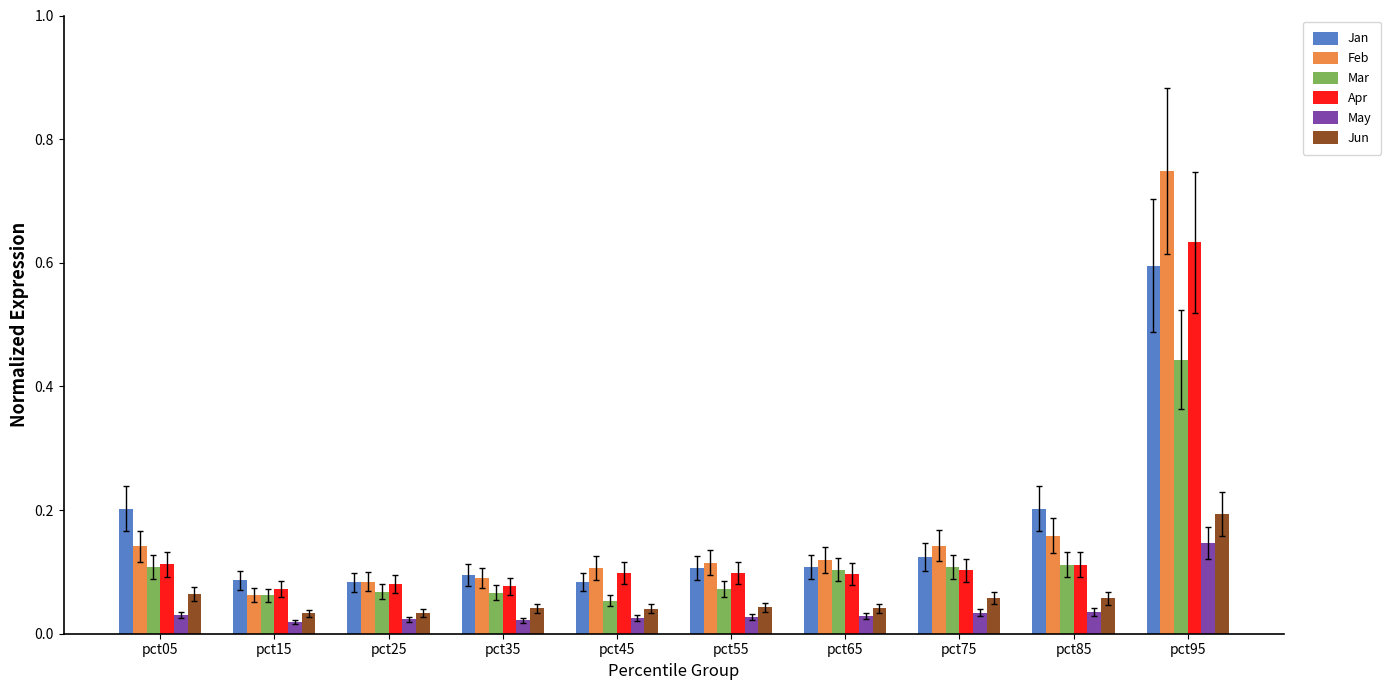

Which series has the largest total across all categories?

Feb